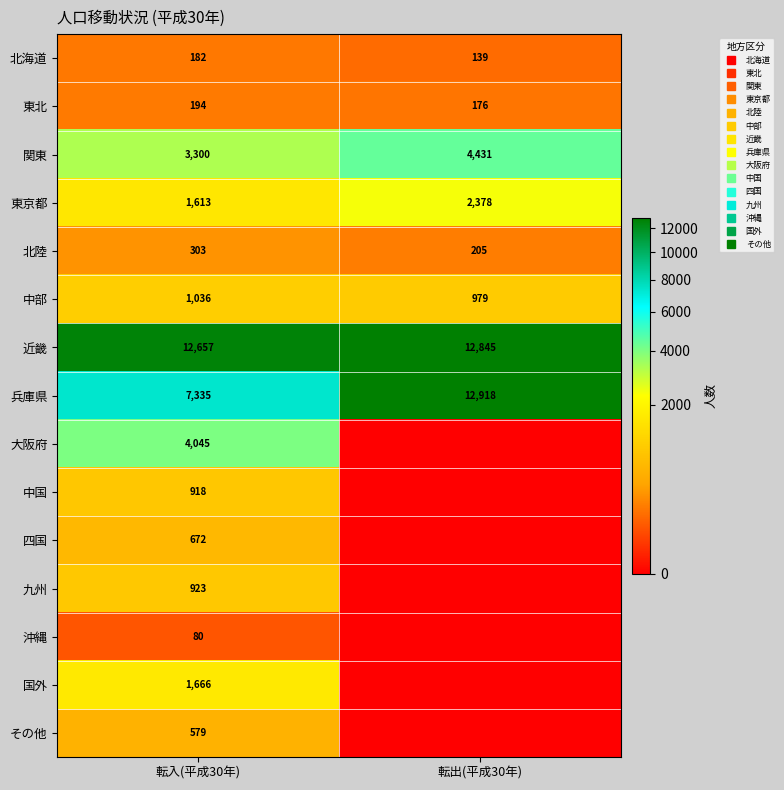

What is the sum of all 東北 values?

370